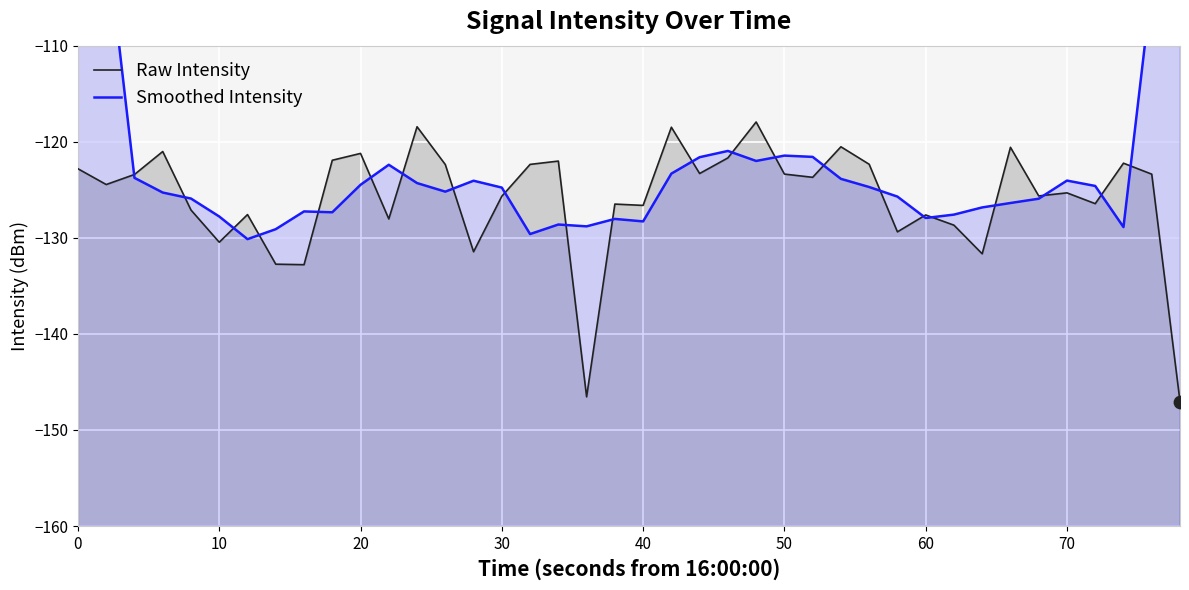

What are all the series names shown in the legend?

Raw Intensity, Smoothed Intensity